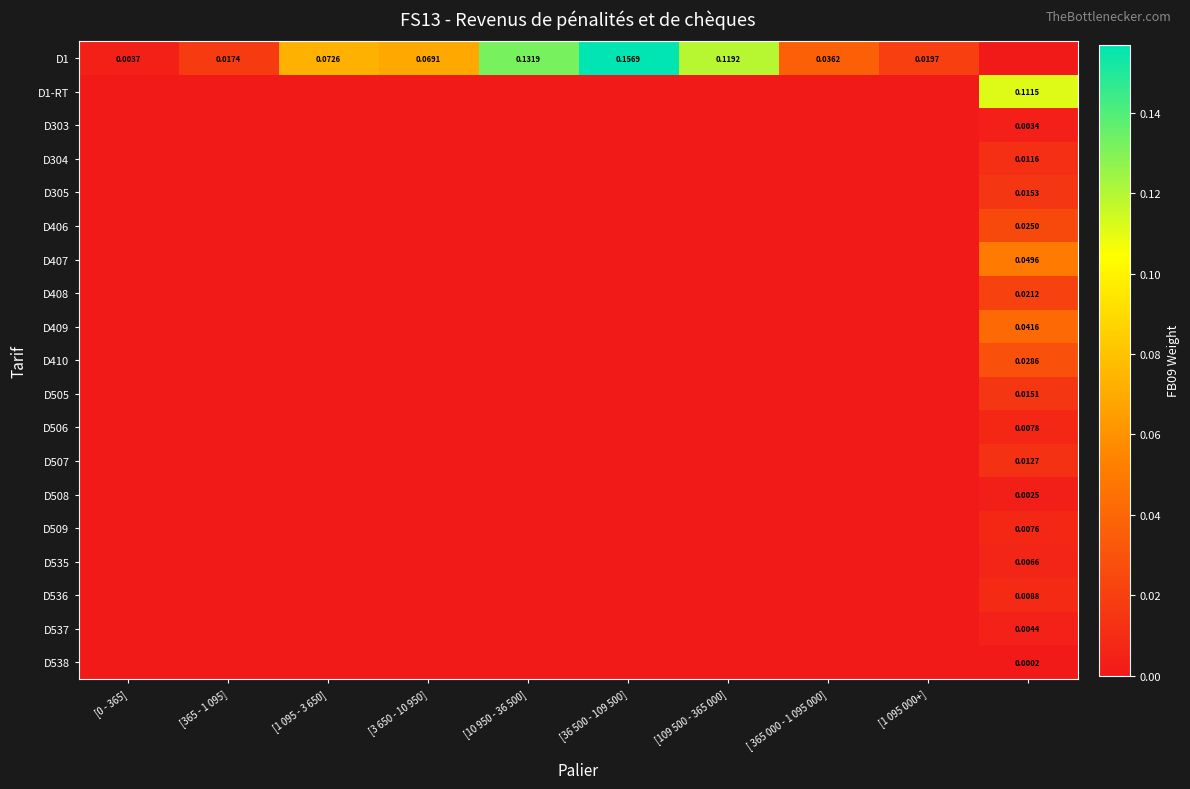

Which series has the largest total across all categories?

D1